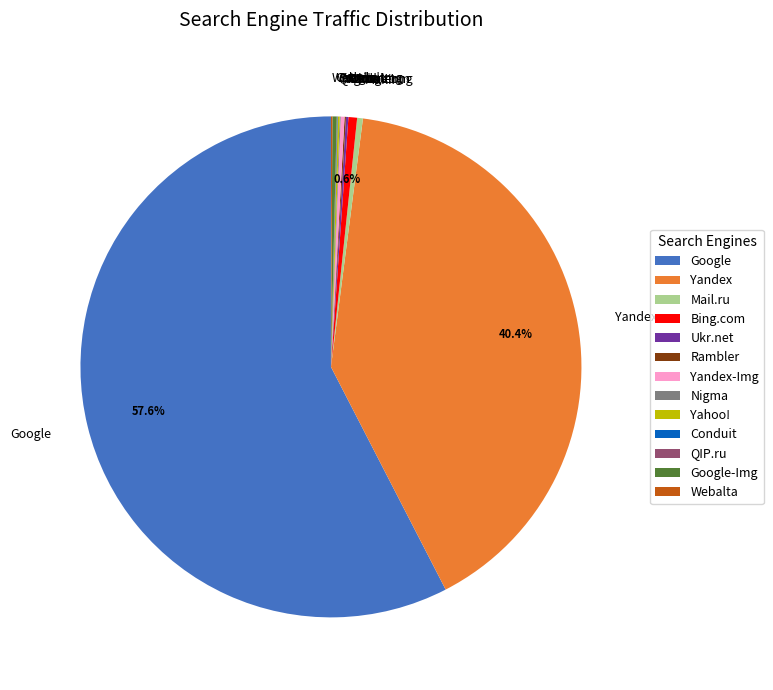

Which has a higher value, Yandex or Bing.com?

Yandex